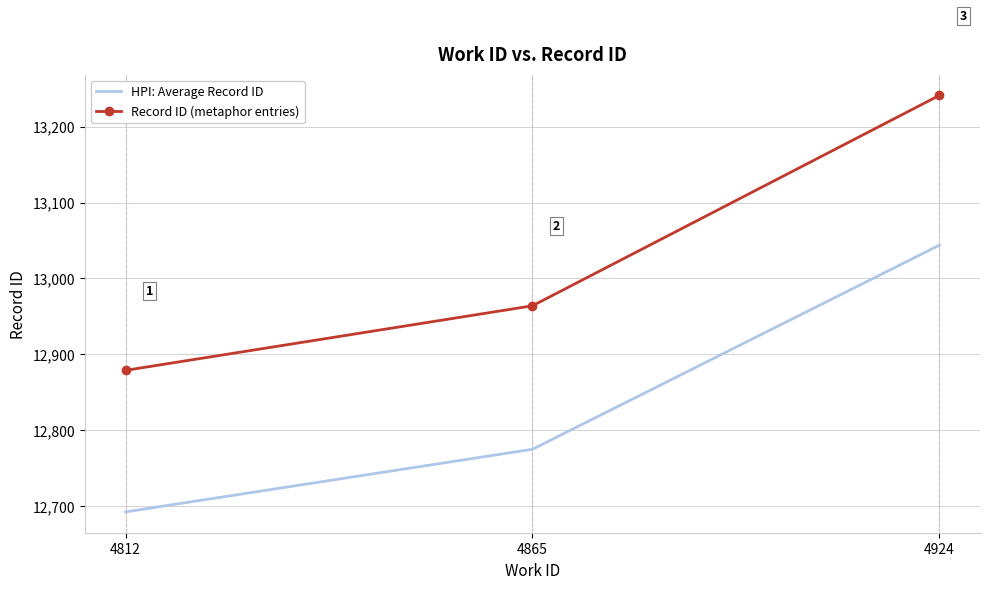

What is the difference between the highest and lowest values at 4812?

186.4